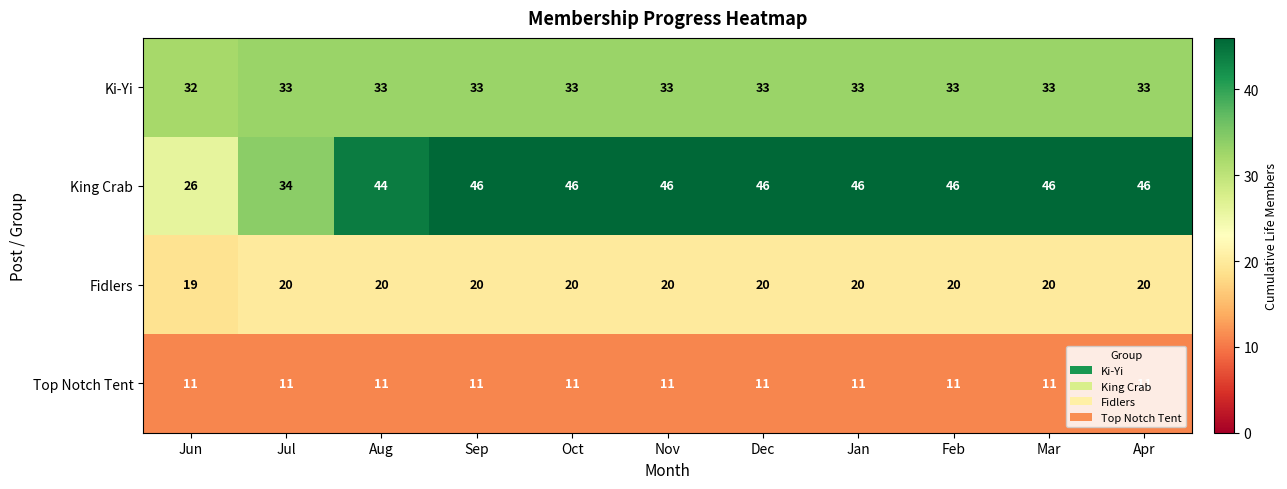

What is the total value across all series at Sep?

110